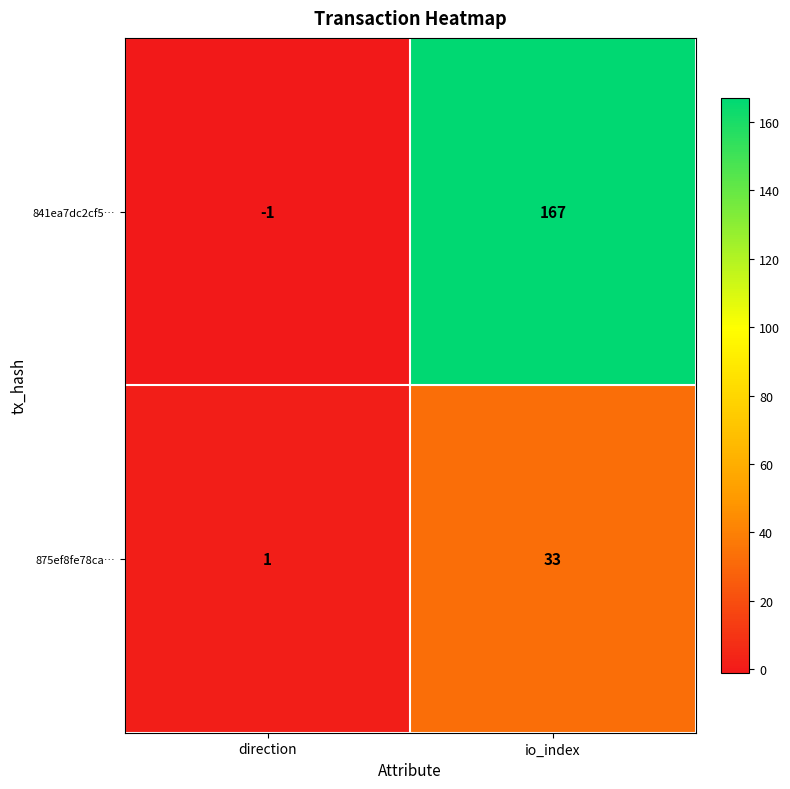

Between direction and io_index, which series saw the biggest shift?

841ea7dc2cf5…